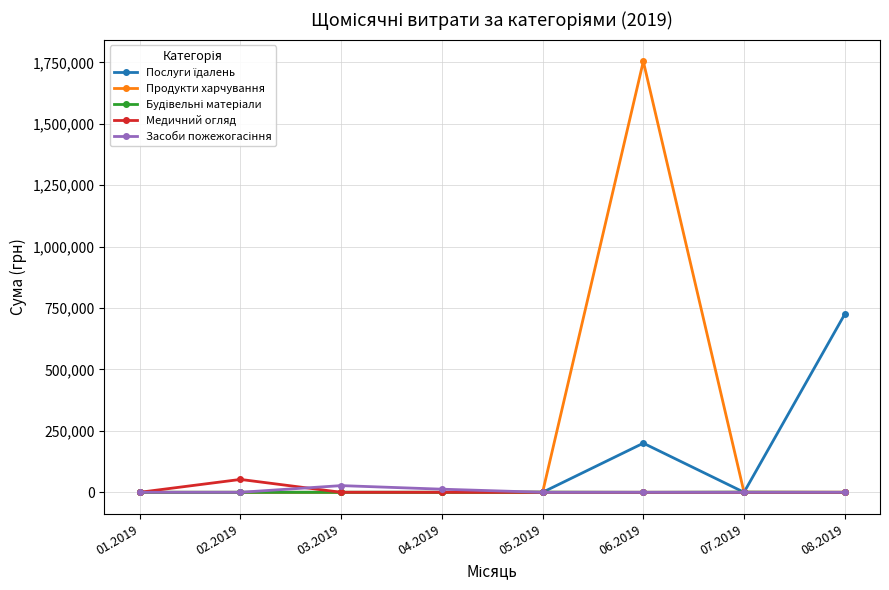

Which series changed the most between 04.2019 and 06.2019?

Продукти харчування